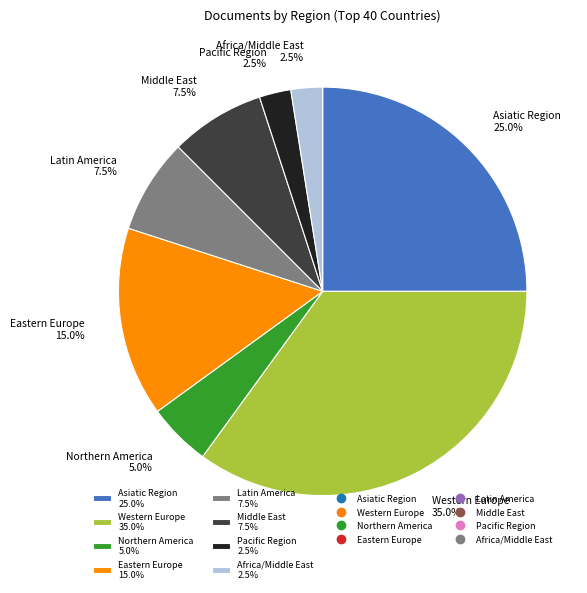

Approximately how many times larger is the value at Northern America 5.0% compared to Pacific Region 2.5%?

2.0